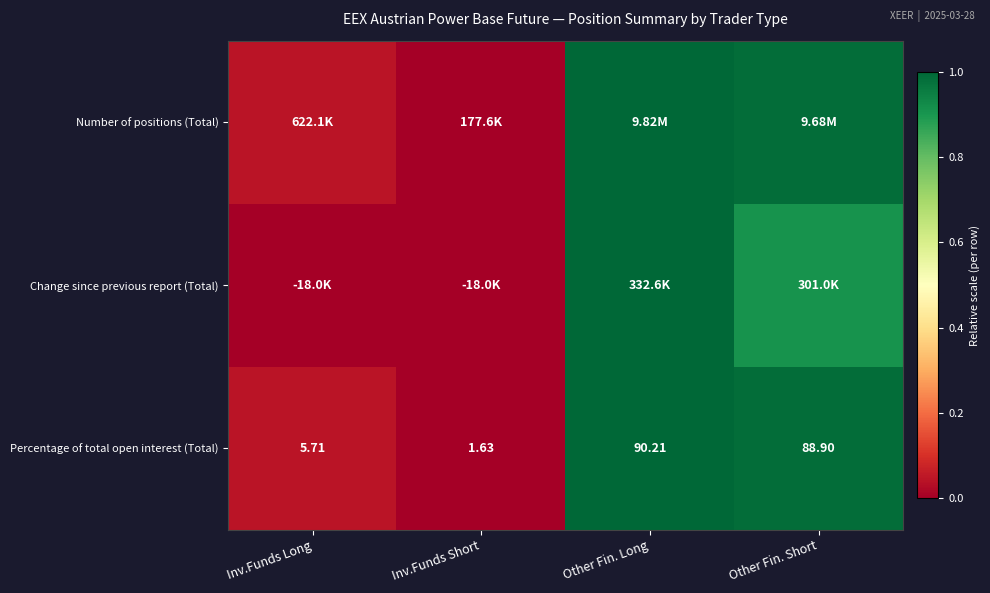

Where is Percentage of total open interest (Total) nearest to the value 45?

Inv.Funds Long